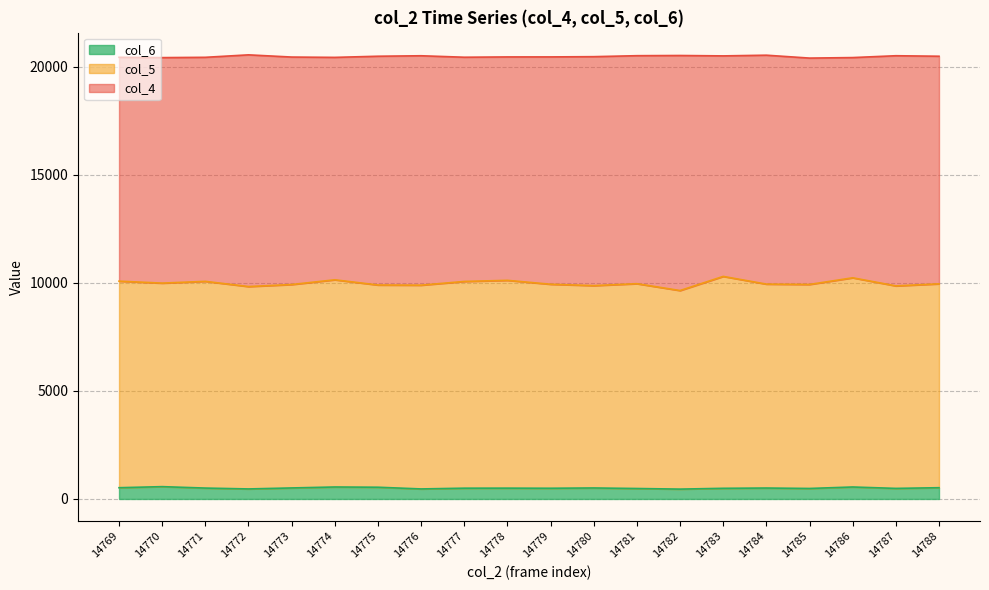

Count the number of categories in the chart.

20